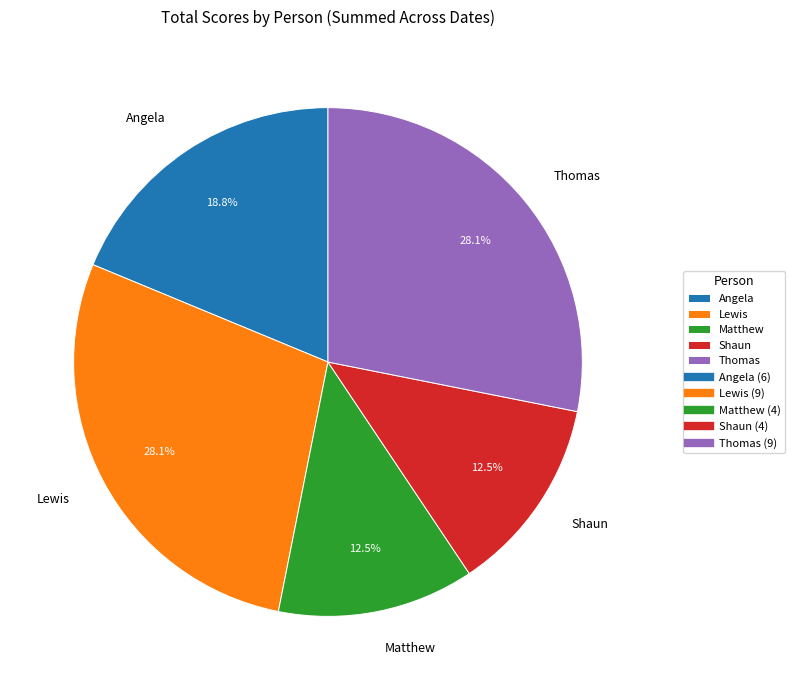

Is Matthew the majority of the pie?

No